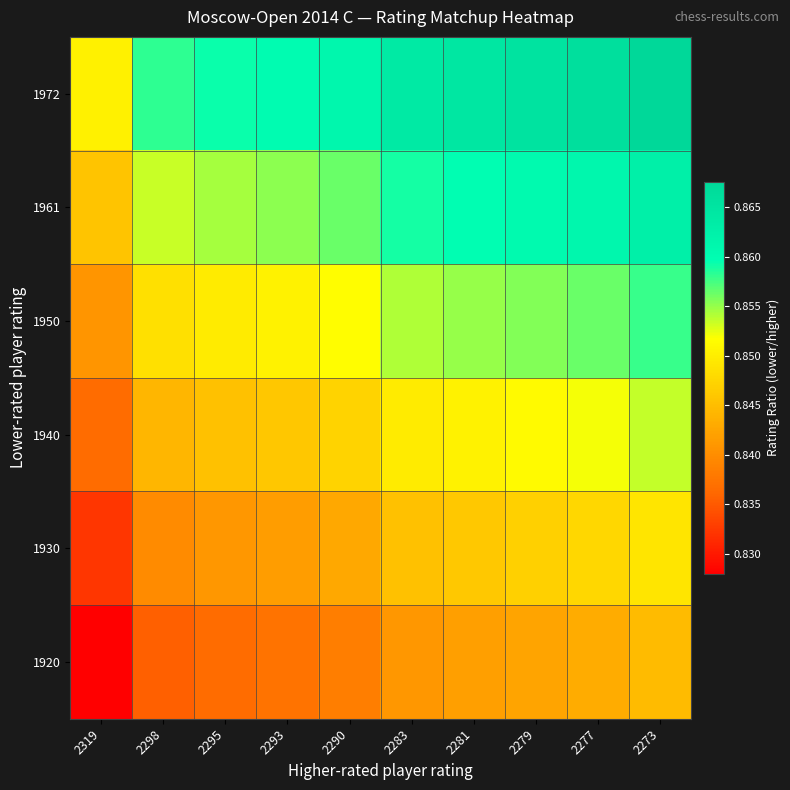

Rank the series at 2298 from lowest to highest value.

1920, 1930, 1940, 1950, 1961, 1972